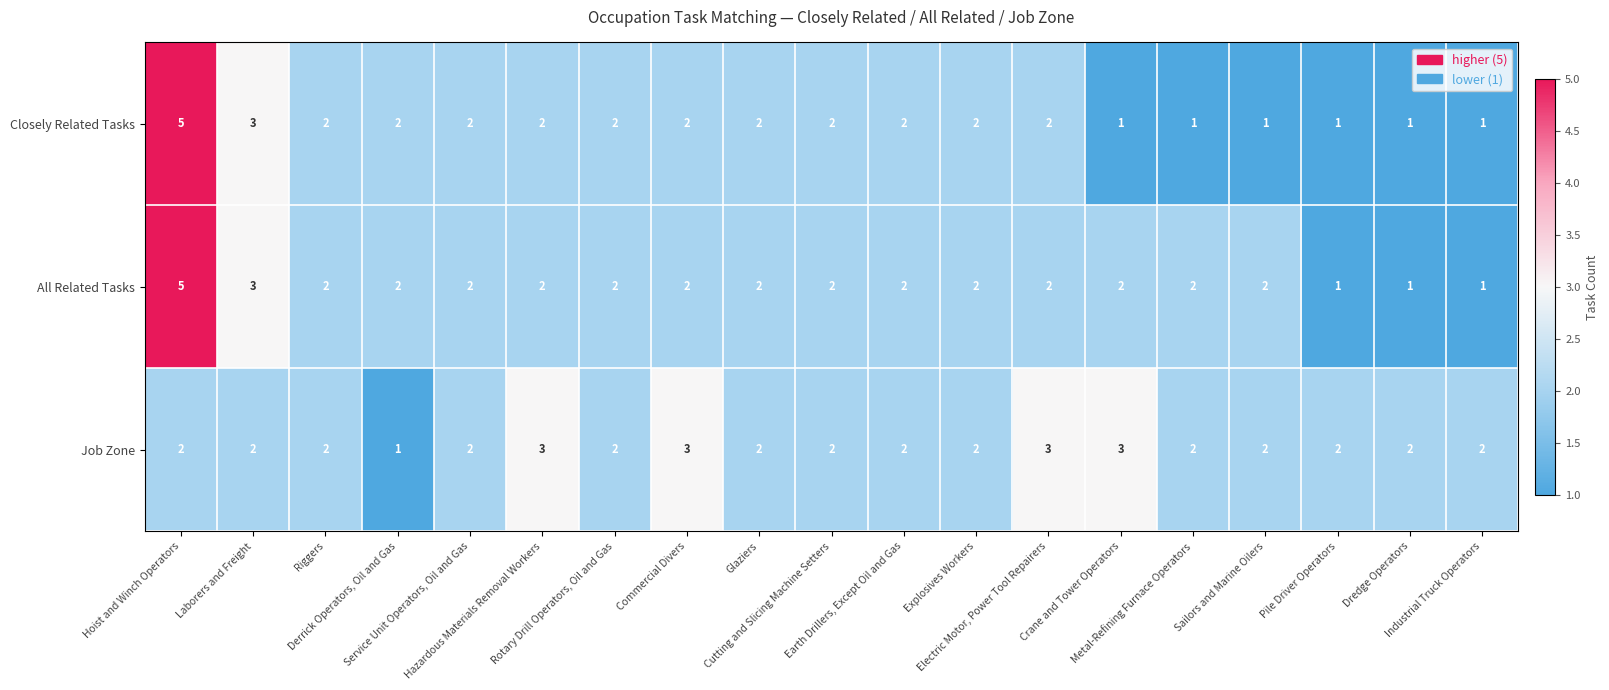

What is the difference between the maximum and minimum values in the Closely Related Tasks series?

4